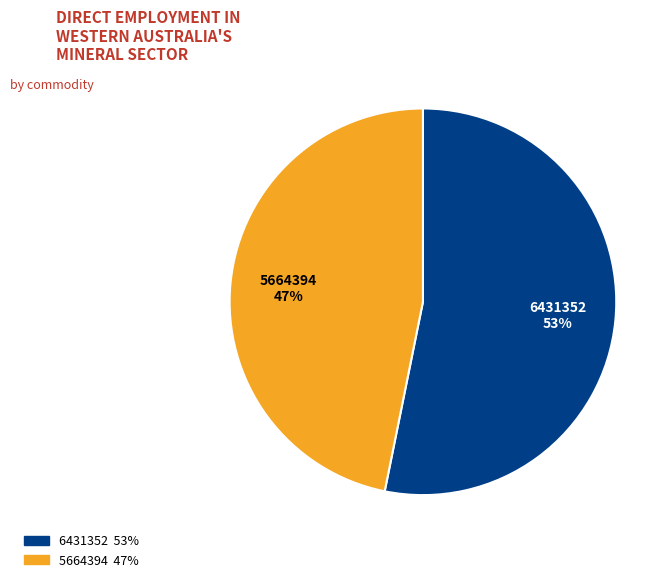

The 6431352 slice represents 53% of the pie. True or false?

True